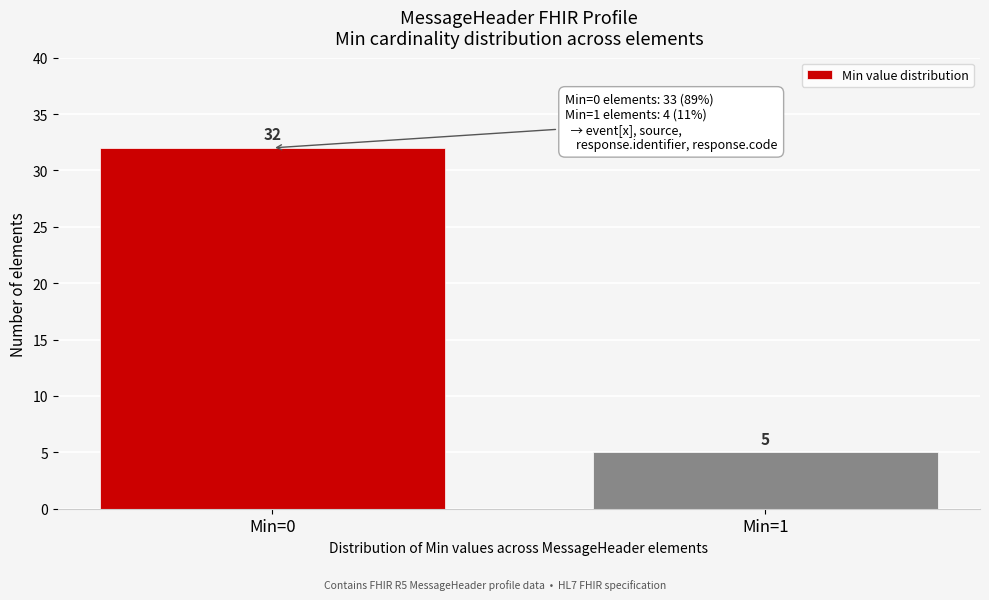

Reading right to left, list all the values displayed in this chart.

Min=1=5	Min=0=32